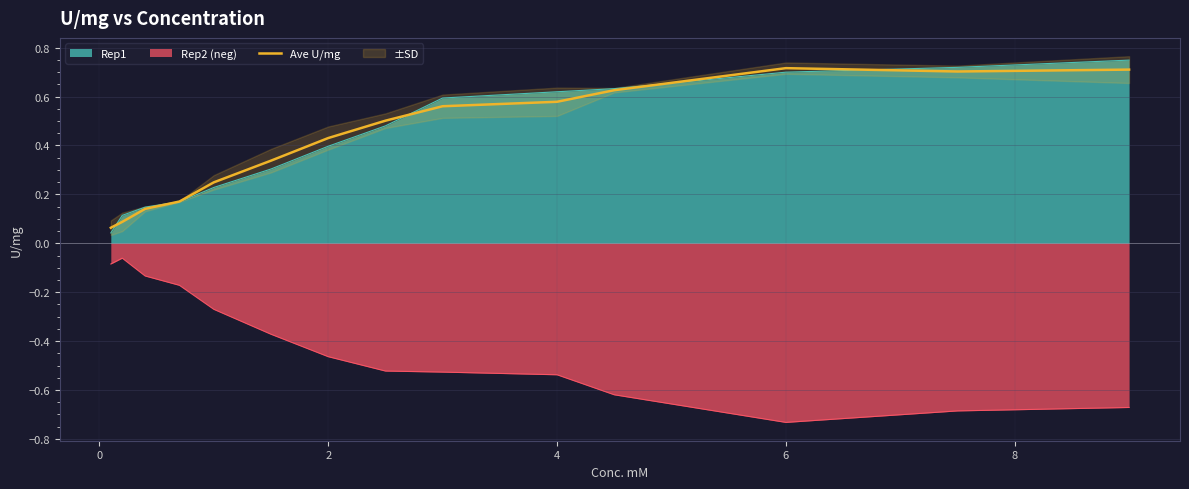

What is the greatest value displayed?

0.7